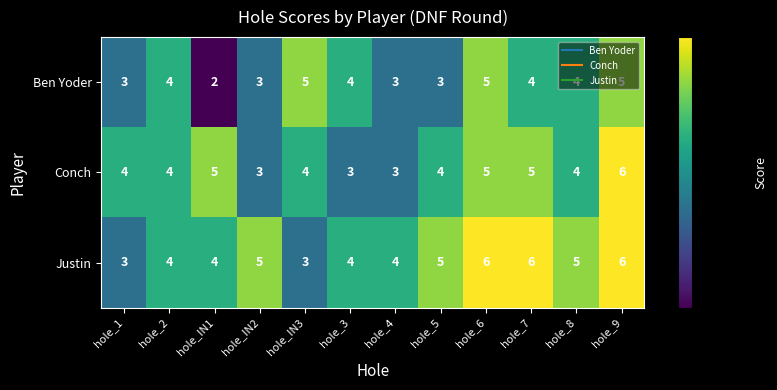

Count the number of categories in the chart.

12